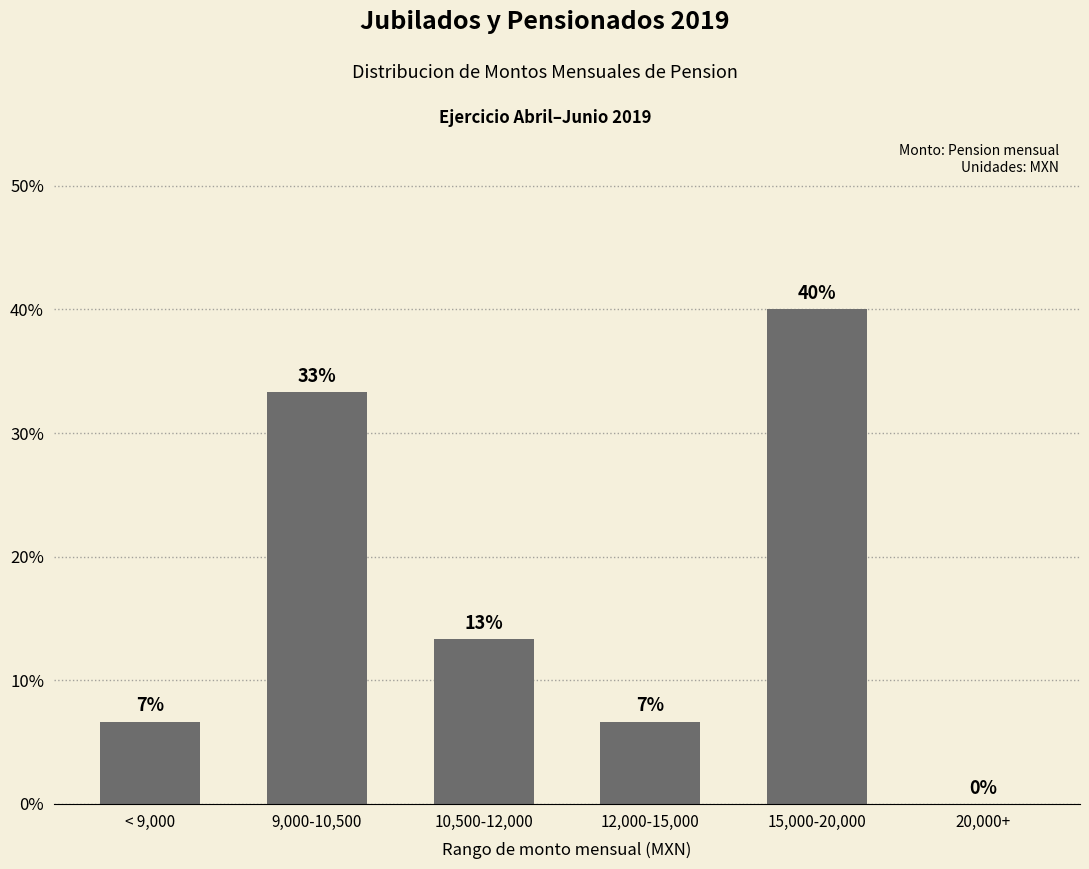

How many values exceed 13?

3